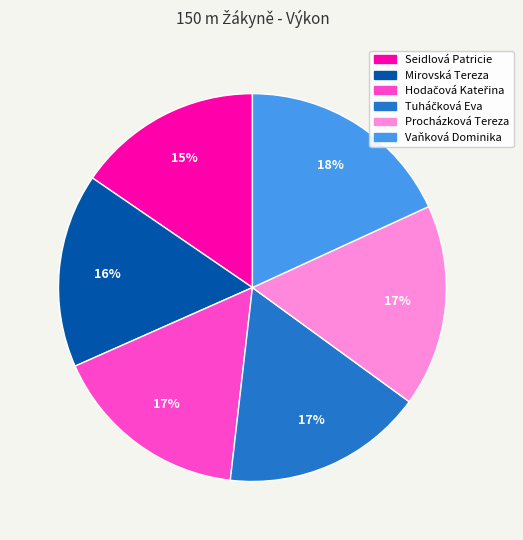

Does Vaňková Dominika represent more than half of the total?

No